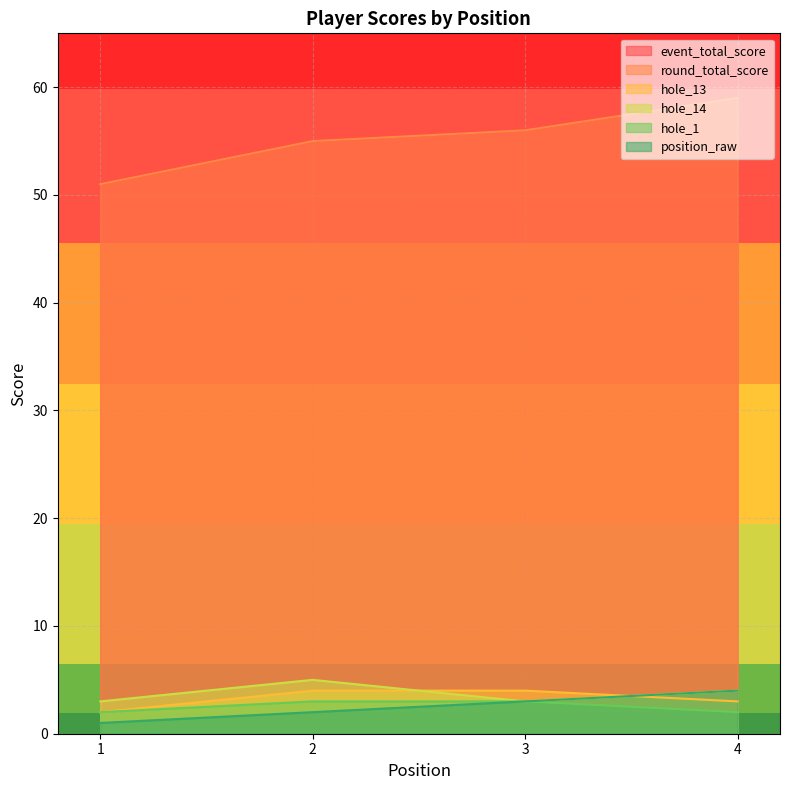

Which series has the largest total across all categories?

event_total_score